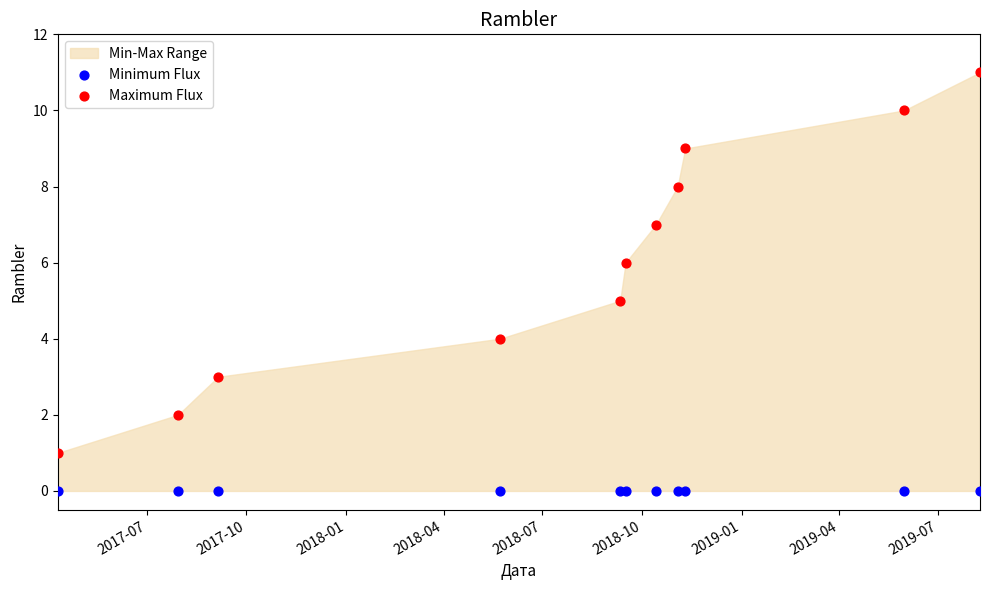

Which series reaches the minimum Y coordinate?

Minimum Flux